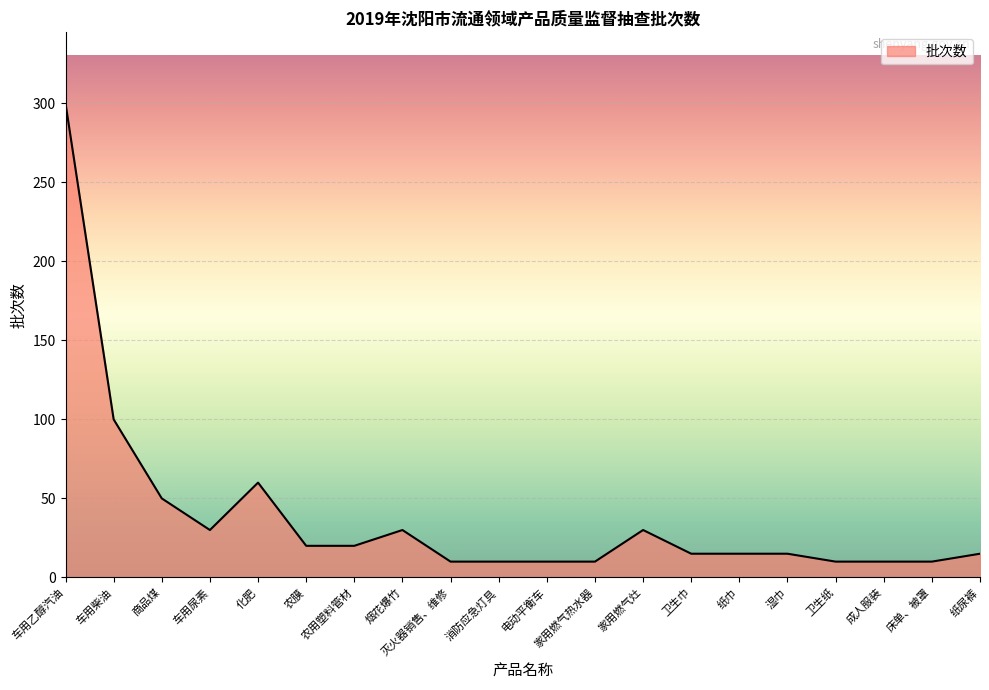

What position from the right is 灭火器销售、维修?

12